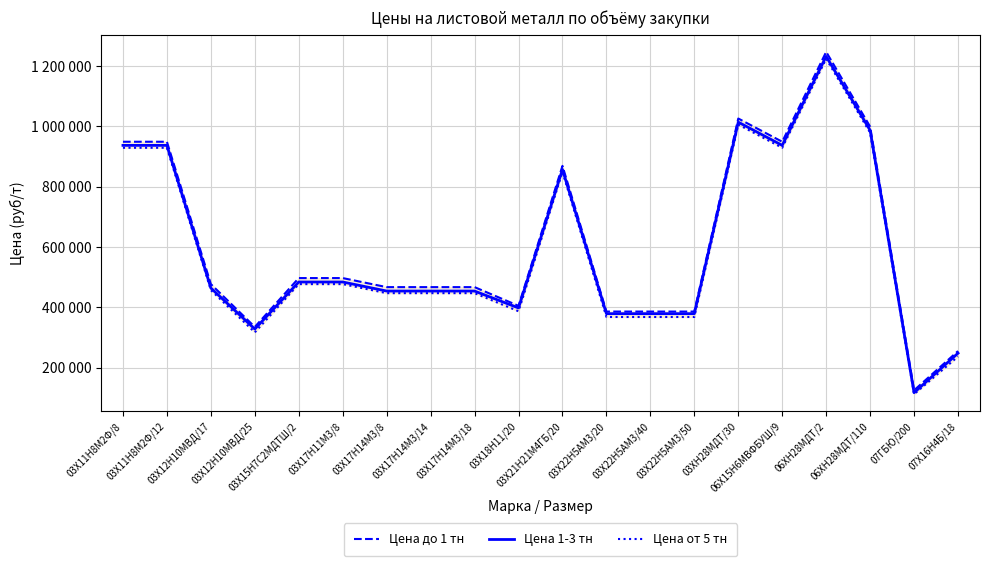

What is the minimum value shown in the chart?

112000